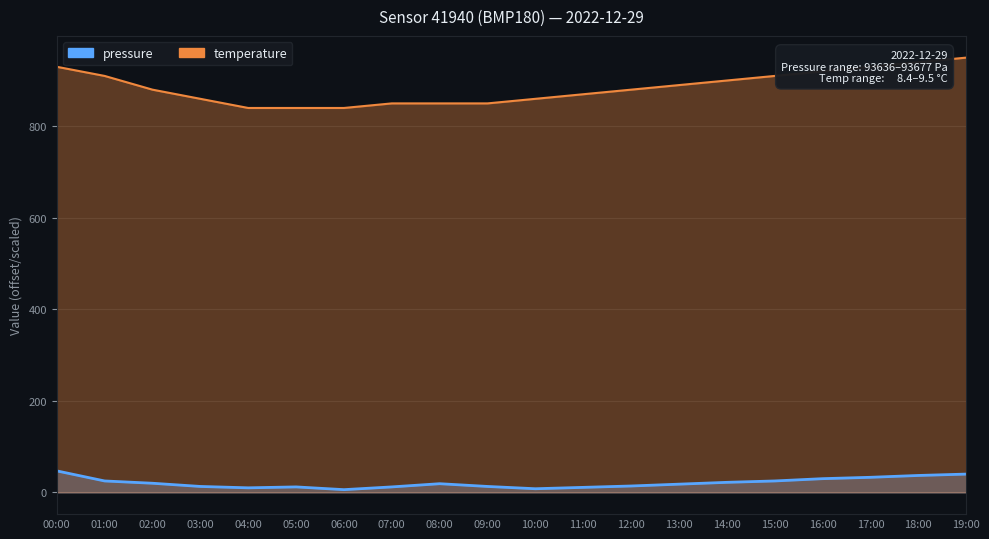

What value does the temperature series have at 12:00?

880.0